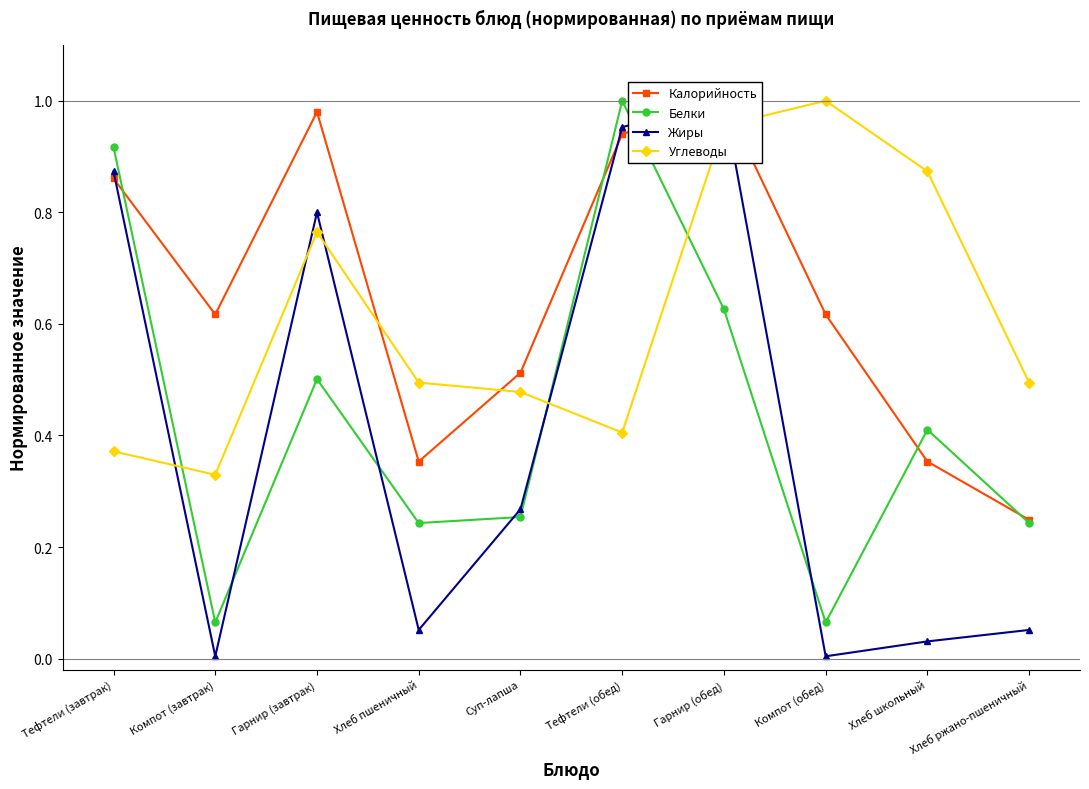

How many times do Жиры and Углеводы cross each other?

5